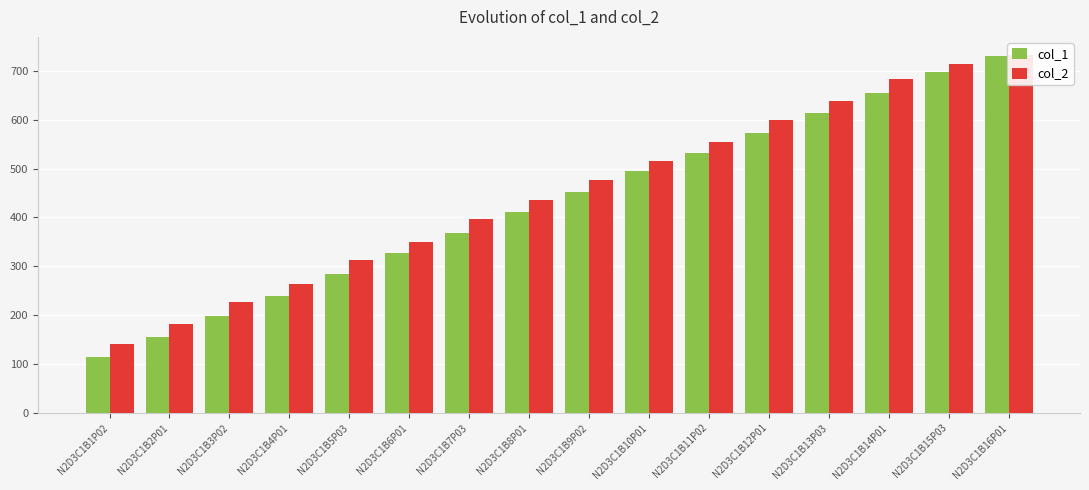

Which category has the highest value in the col_1 series?

N2D3C1B16P01